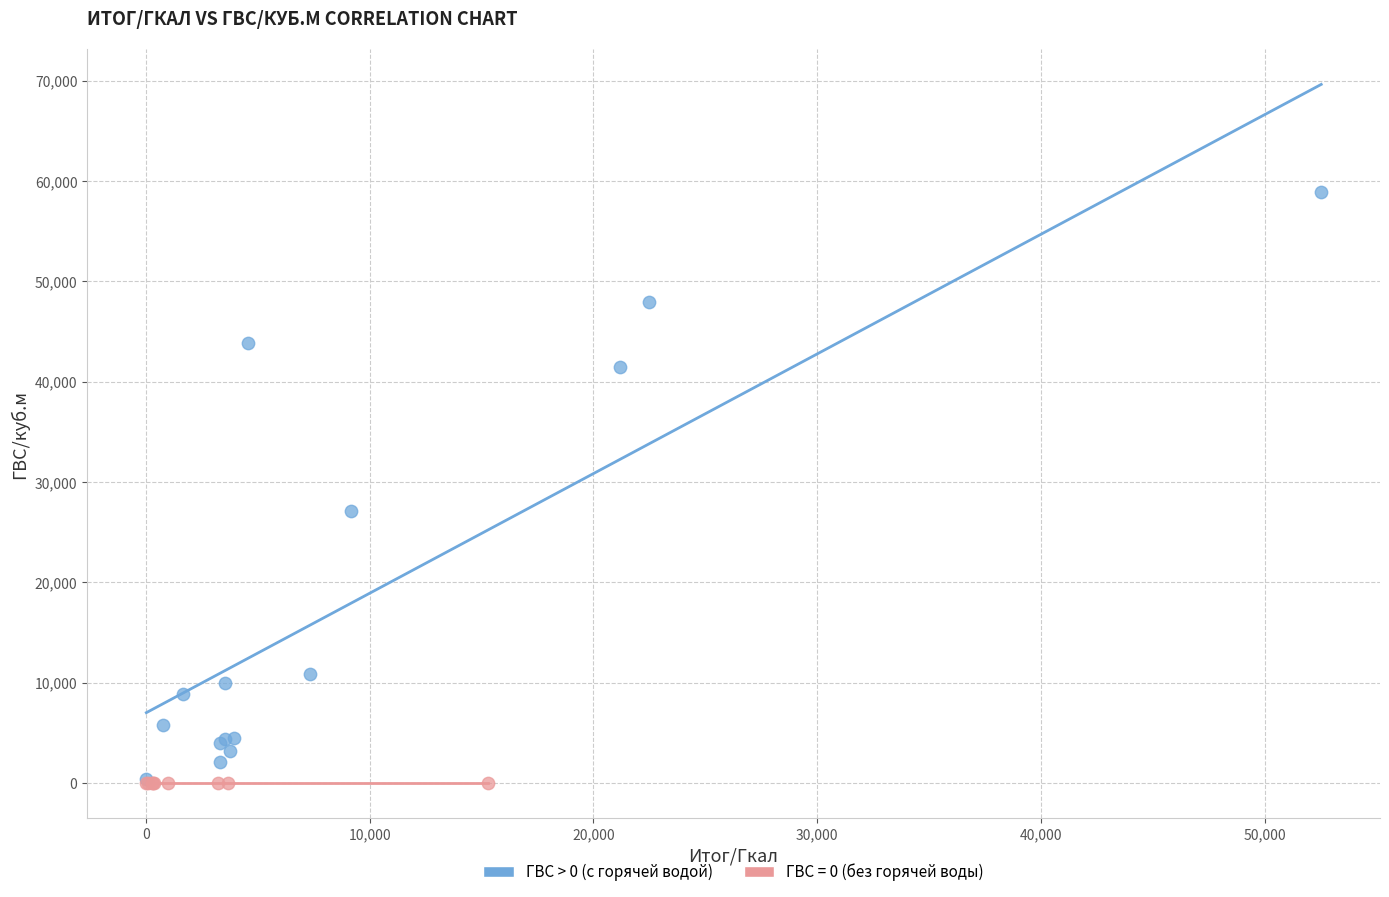

Which series reaches the maximum Y coordinate?

ГВС > 0 (с горячей водой)